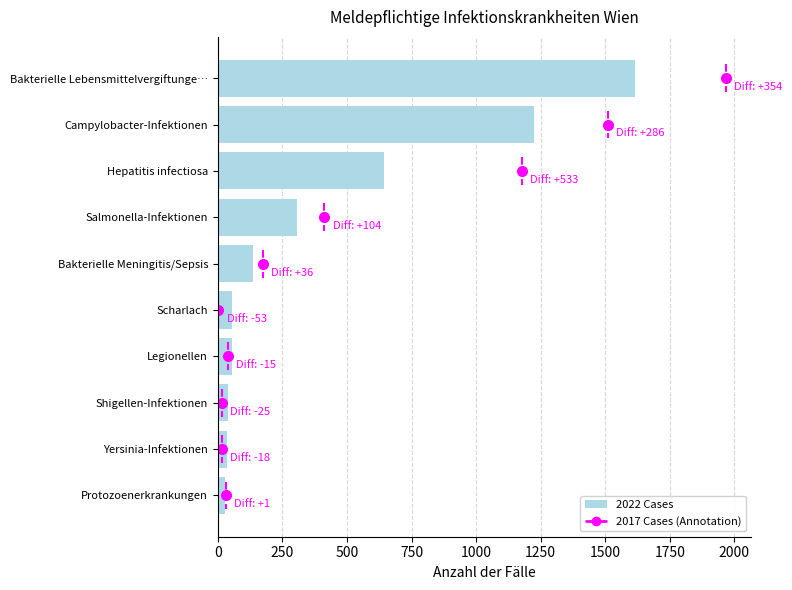

How many bars are there in total?

10